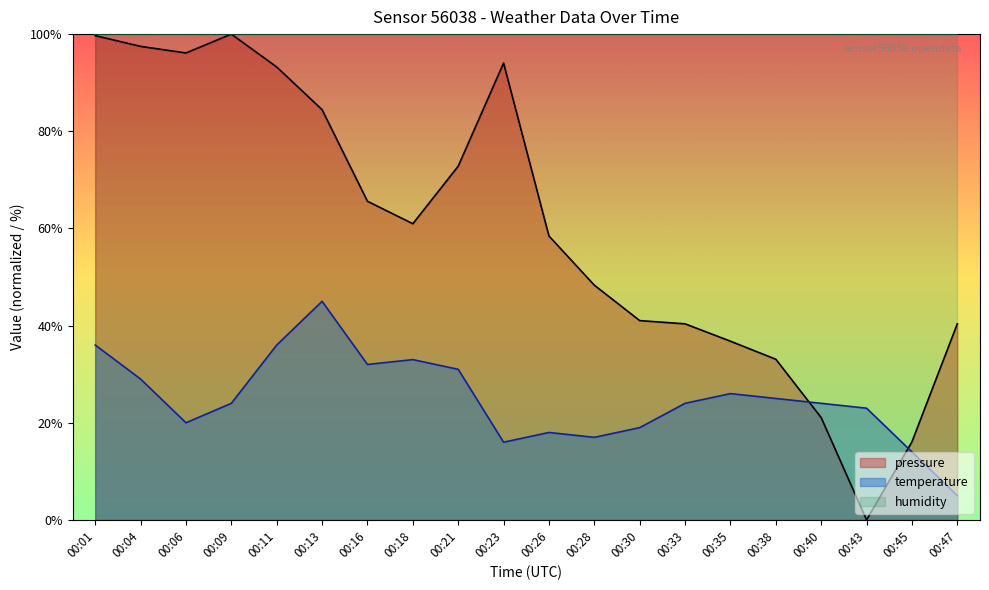

True or false: temperature has a value of 29.5 at 00:30.

False